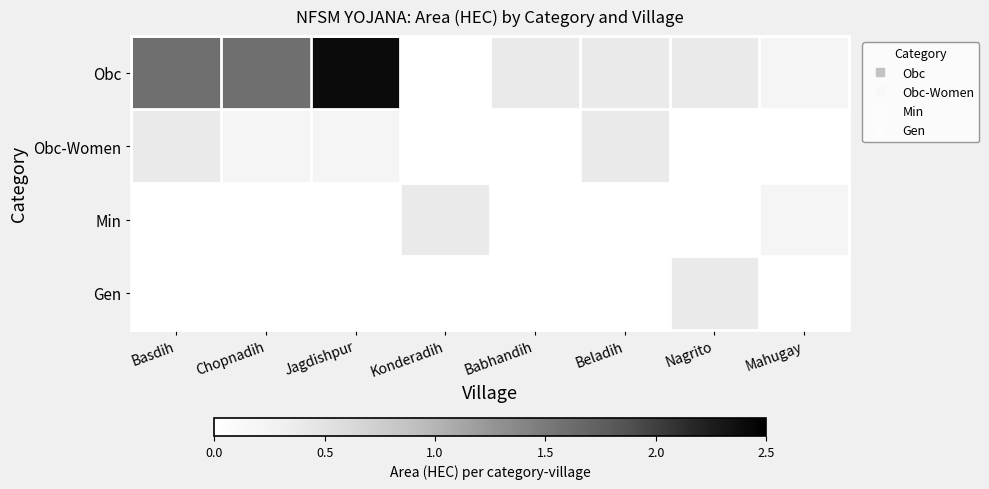

How many distinct data groups are displayed?

4